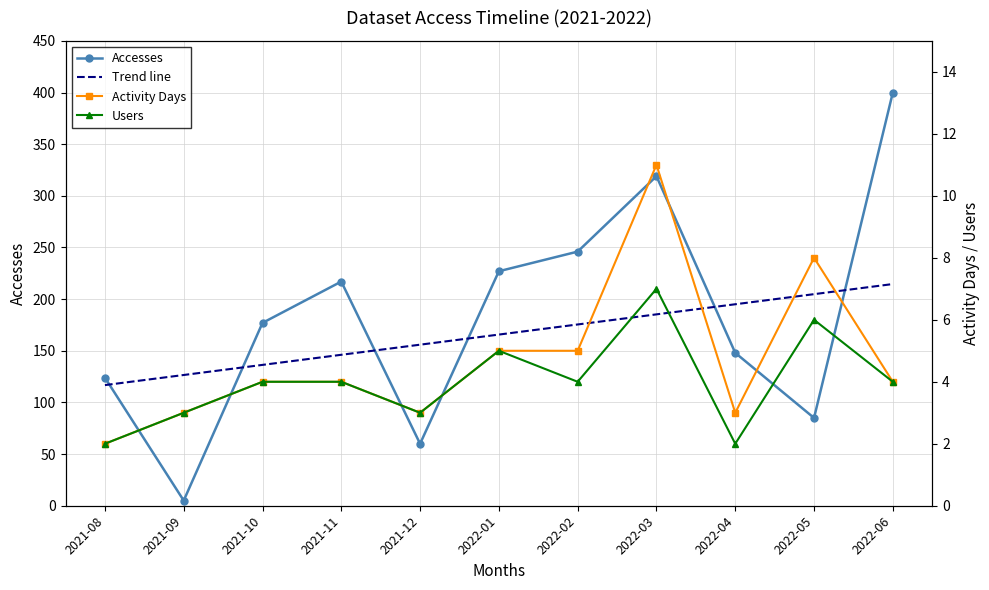

What are all the series names shown in the legend?

Accesses, Trend line, Activity Days, Users